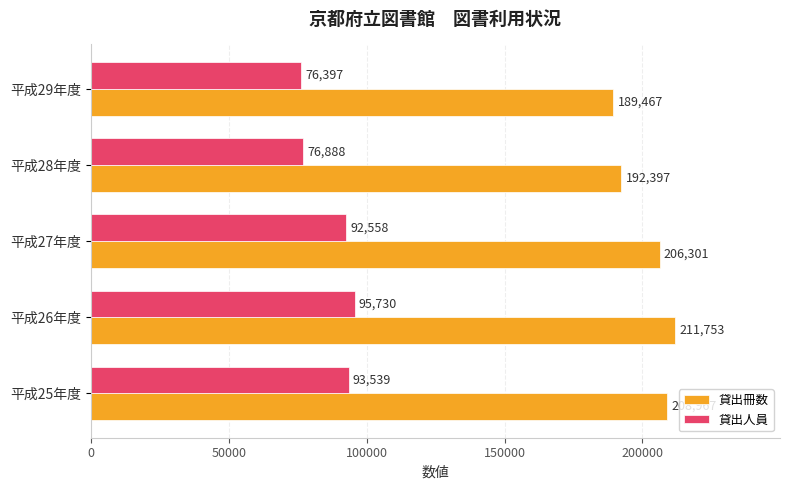

Rank the series at 平成29年度 from lowest to highest value.

貸出人員, 貸出冊数